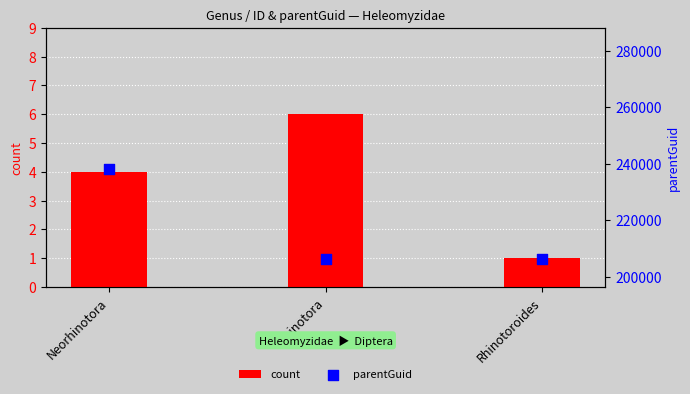

Which series reaches the maximum Y coordinate?

parentGuid